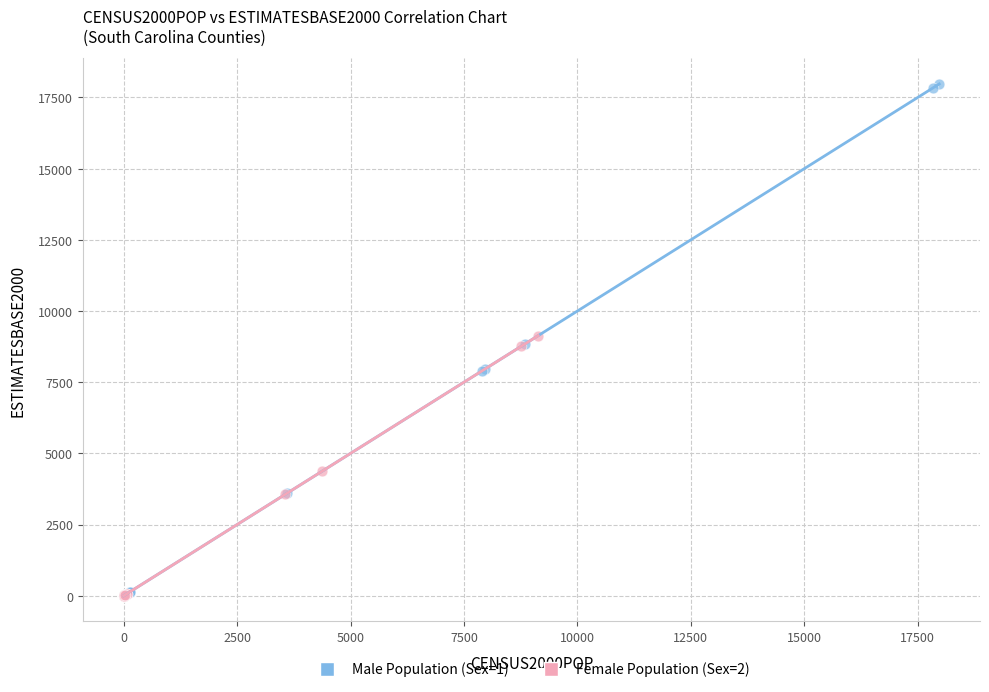

What are all the series names shown in the legend?

Male Population (Sex=1), Female Population (Sex=2)